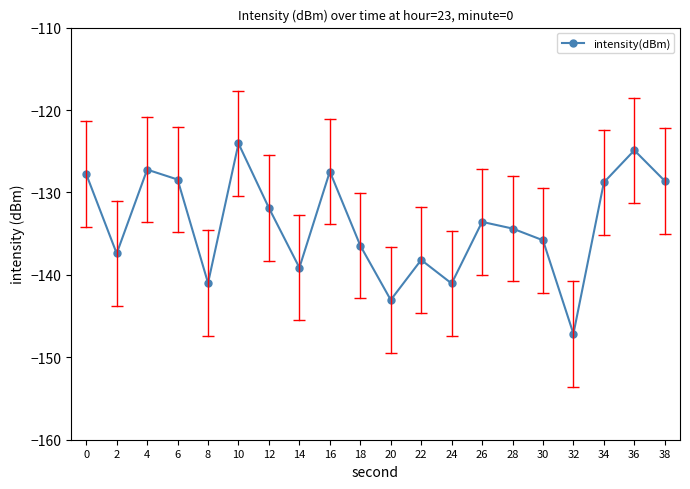

True or false: there are more than 0 points higher than both neighbors.

True